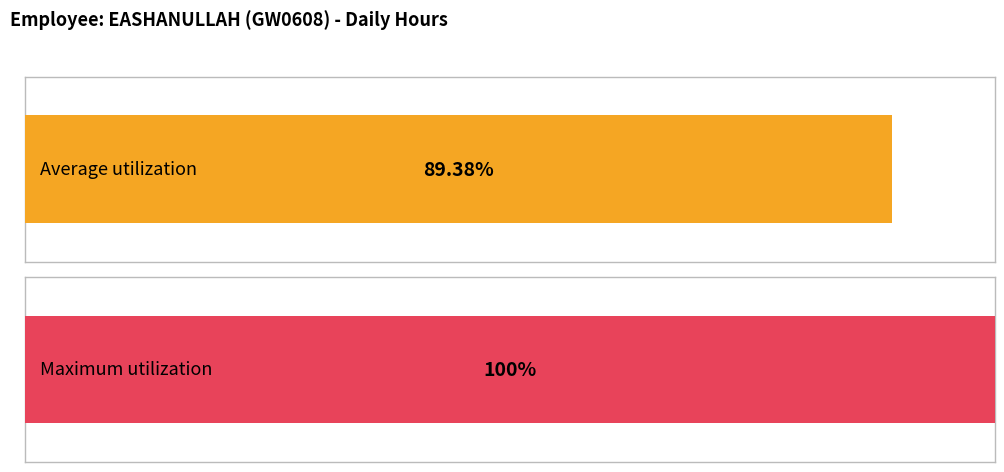

Are the bars horizontal?

Yes